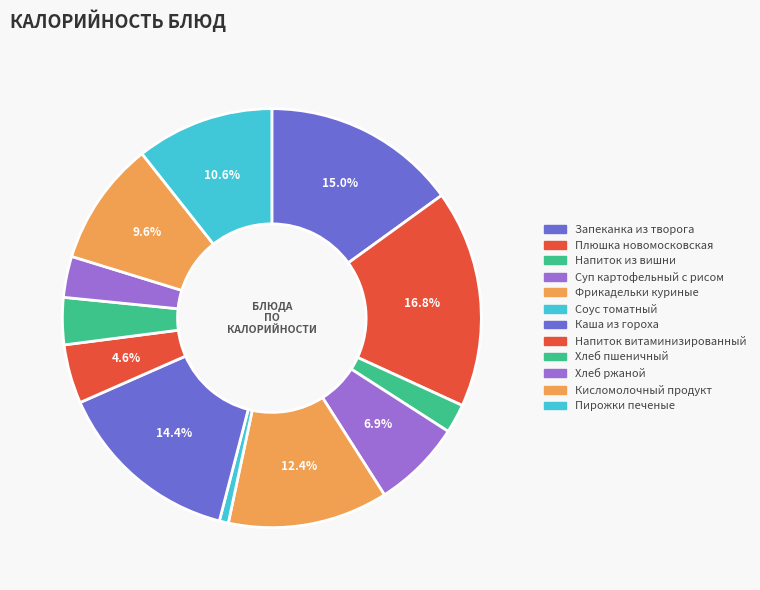

To the nearest percent, what percentage of the pie is Пирожки печеные?

11%